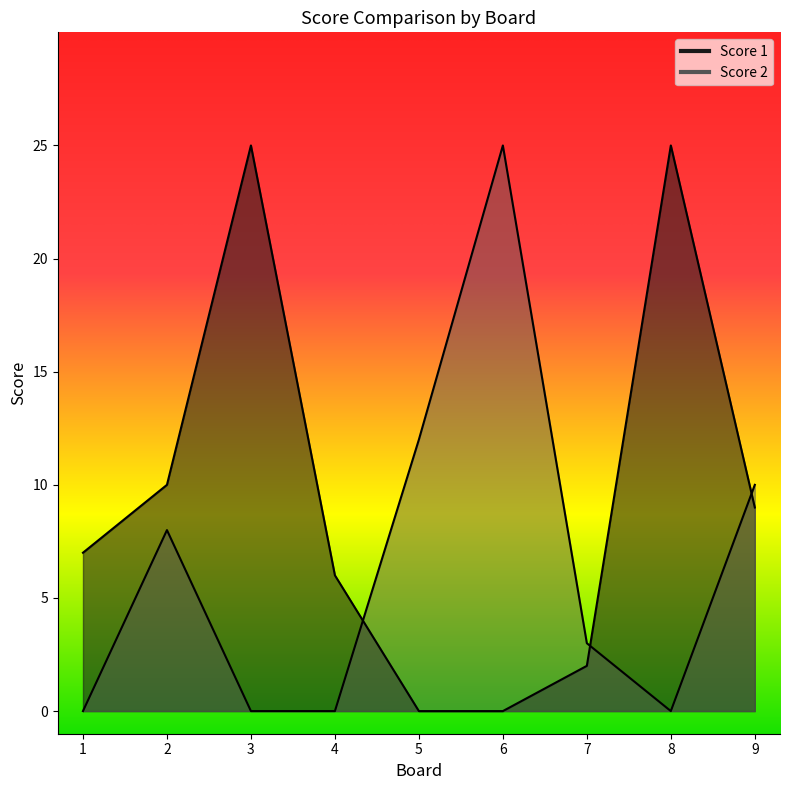

What is the difference between the Score 1 values at 6 and 2?

10